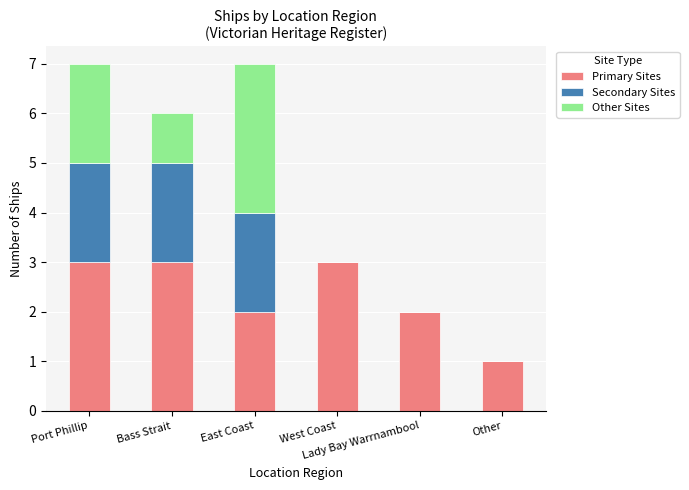

What is the highest value of the Primary Sites series?

3